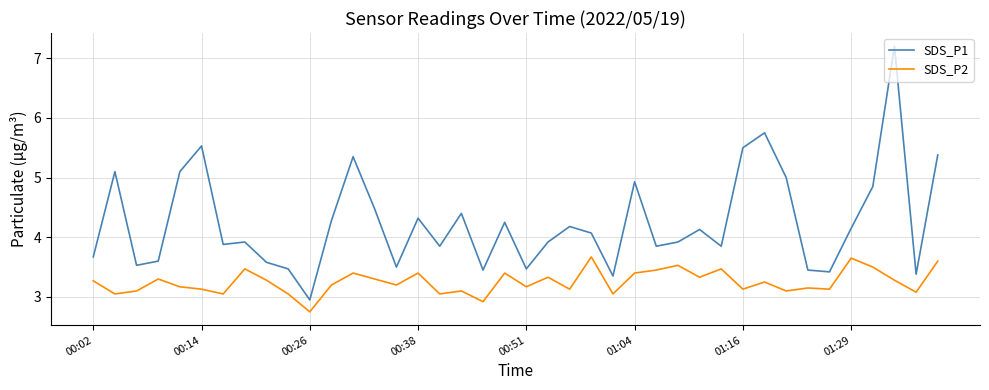

At how many categories does at least one series exceed 7?

1